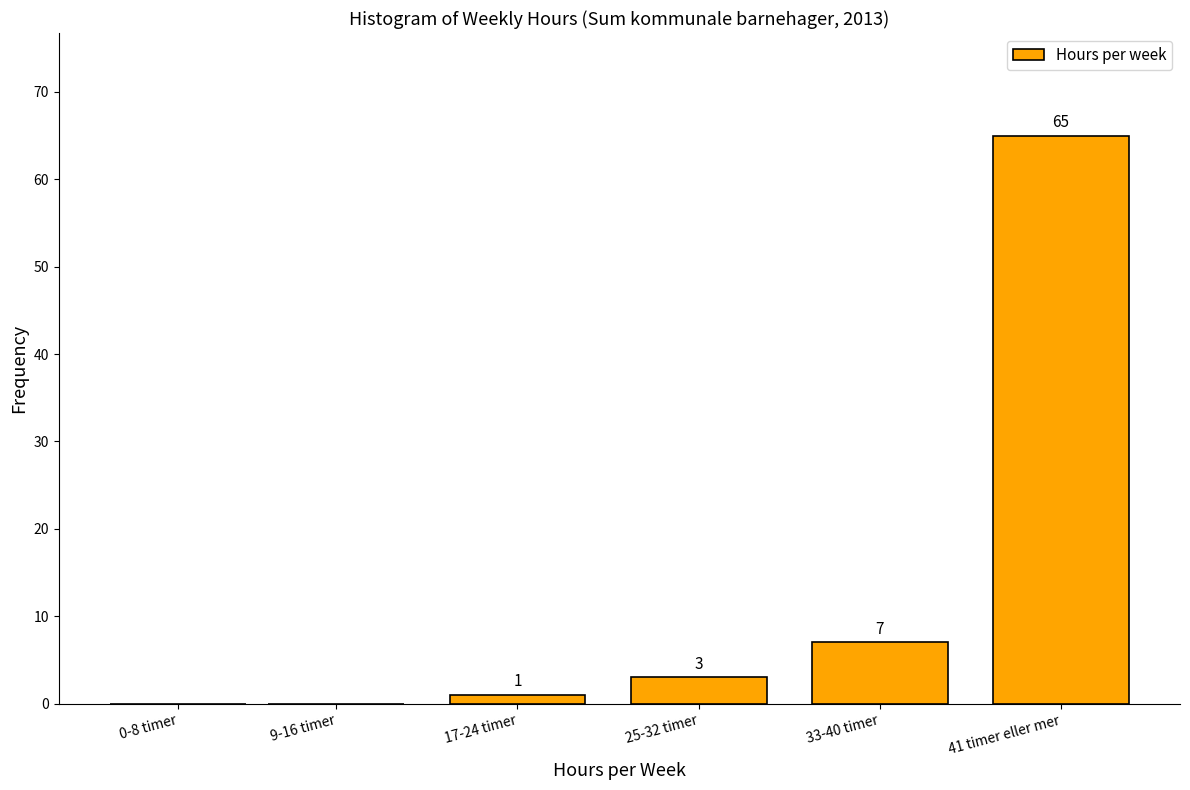

Reading left to right, transcribe all the data shown in this chart.

0-8 timer=0	9-16 timer=0	17-24 timer=1	25-32 timer=3	33-40 timer=7	41 timer eller mer=65